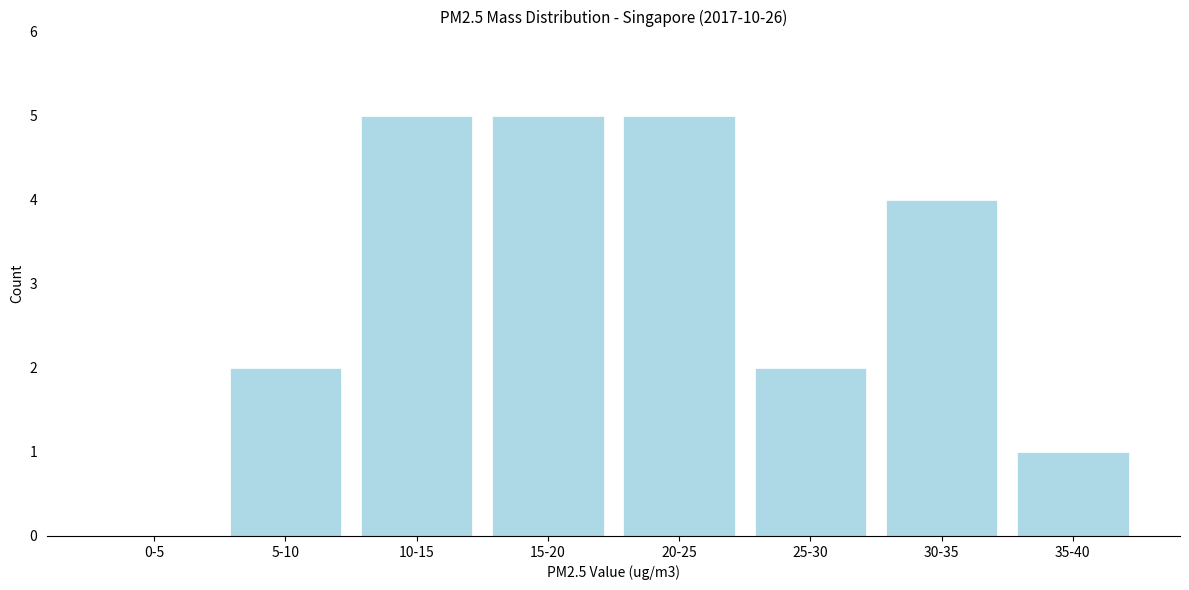

Reading left to right, list all the values displayed in this chart.

0-5=0	5-10=2	10-15=5	15-20=5	20-25=5	25-30=2	30-35=4	35-40=1